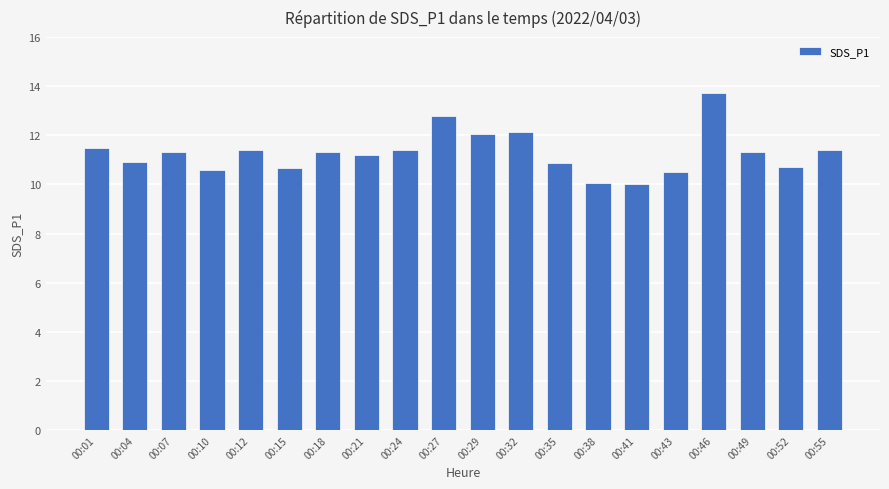

What is the smallest value displayed?

10.0